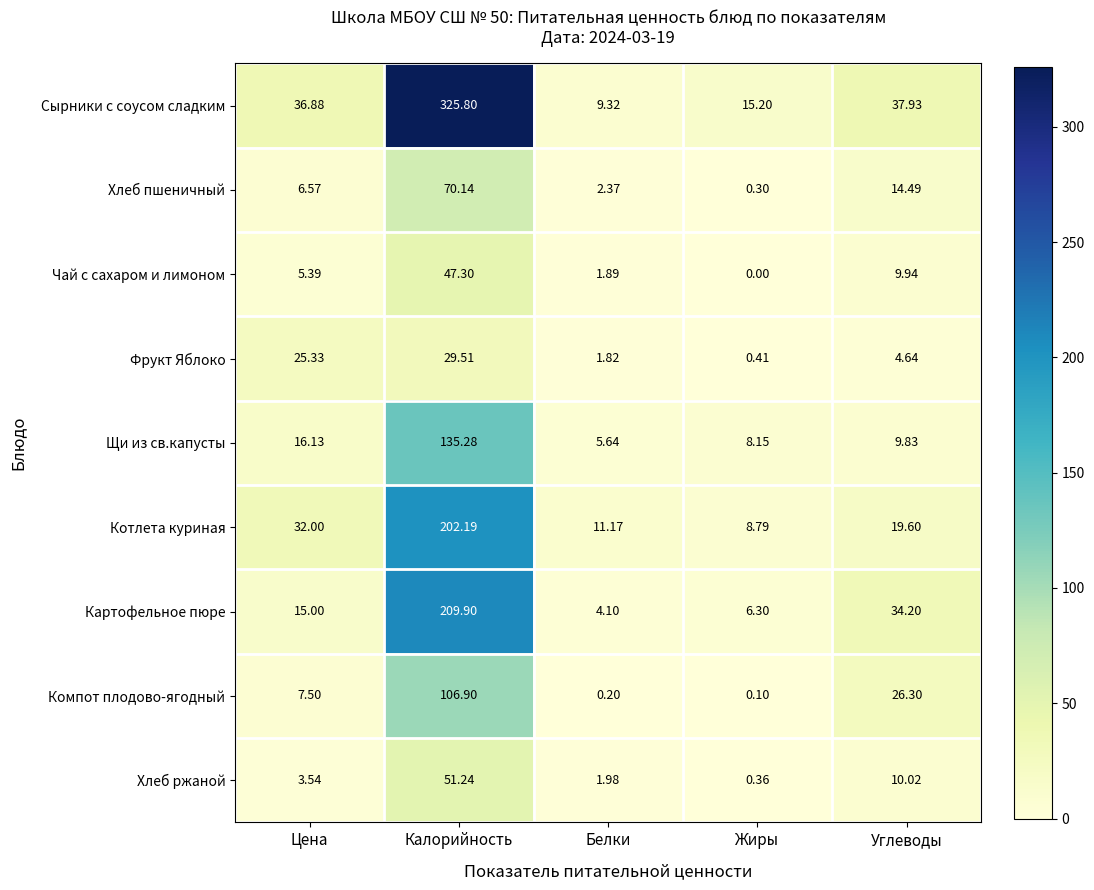

Where does the Хлеб ржаной series first go above 3?

Цена